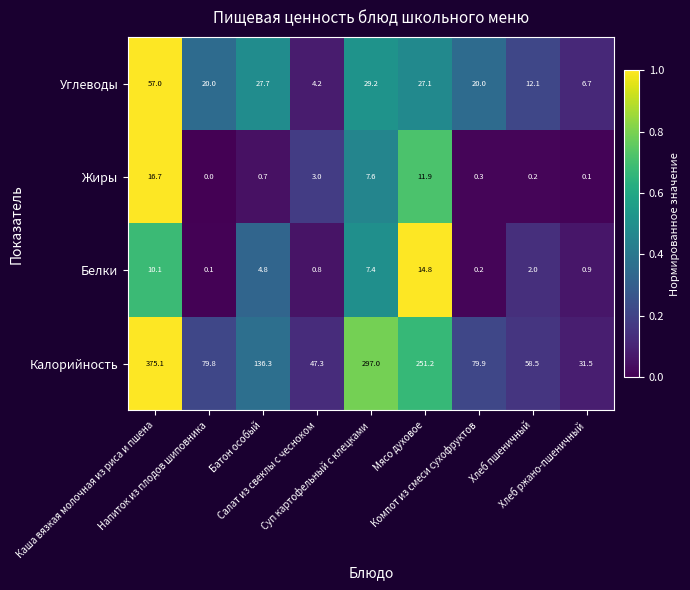

What is the difference between the maximum and second lowest values in the Белки series?

14.6